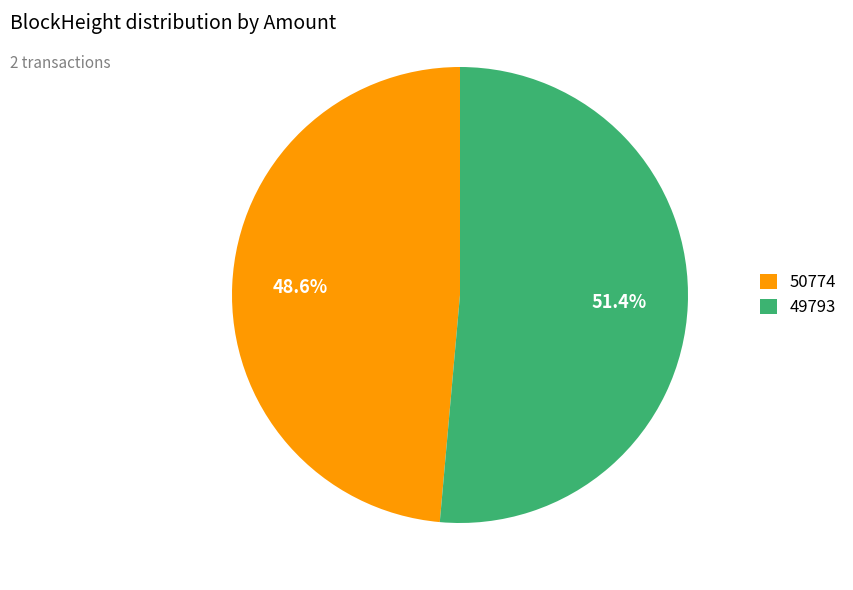

How much of the chart is everything except 50774?

51.4%